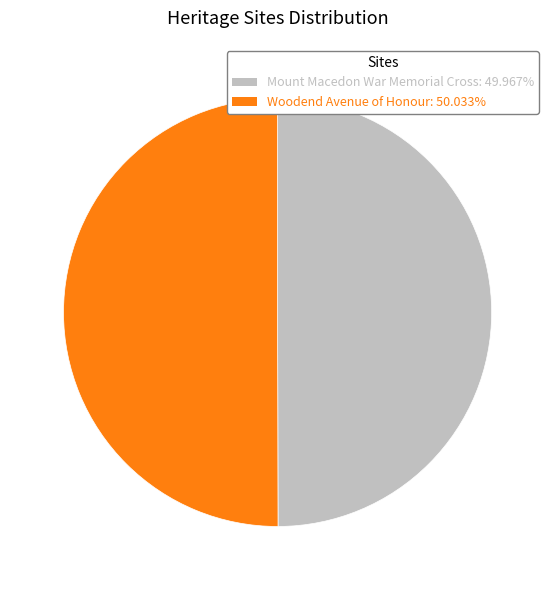

Is the sum of Woodend Avenue of Honour and Mount Macedon War Memorial Cross greater than half?

Yes